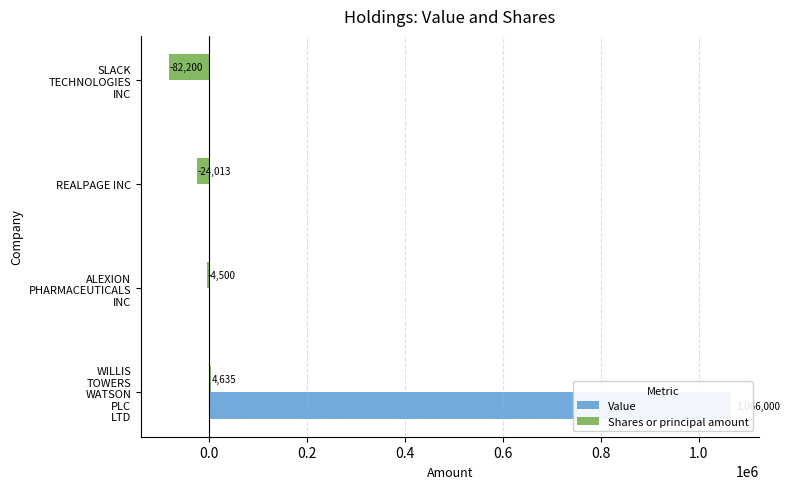

How many series are shown in this chart?

2